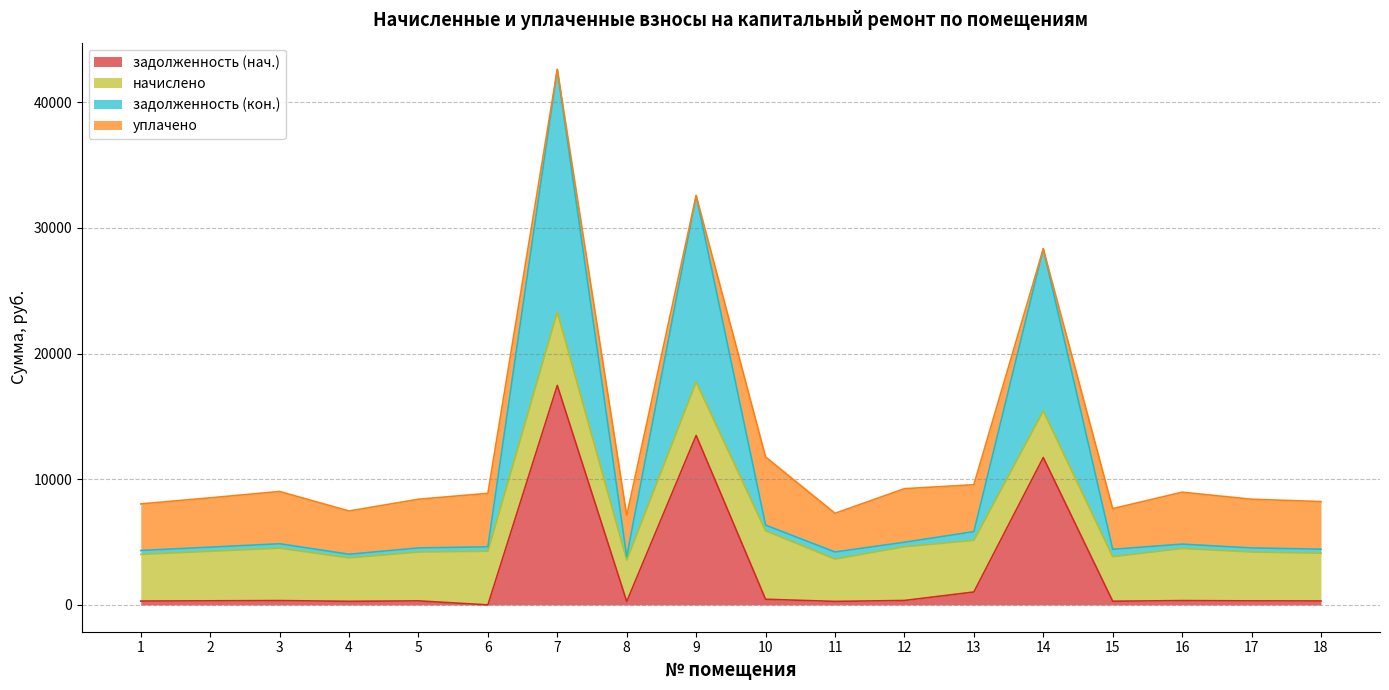

At which category does задолженность (нач.) reach its first local valley?

4